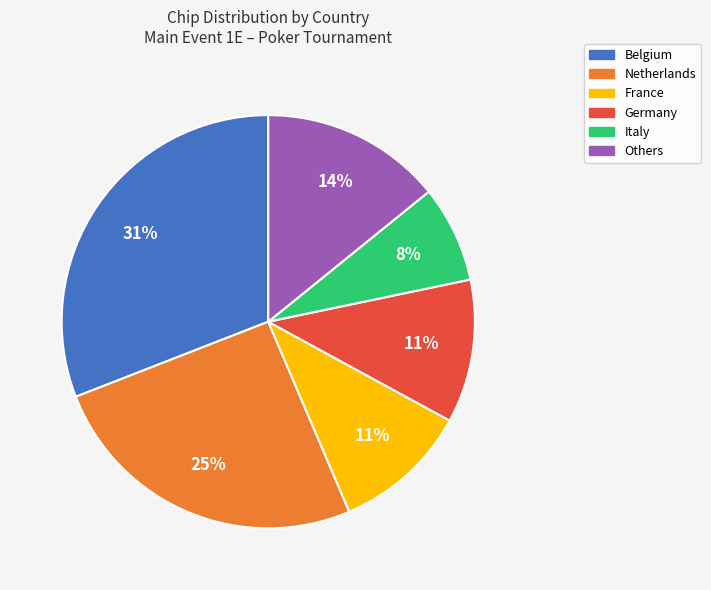

How many segments does this pie chart have?

6